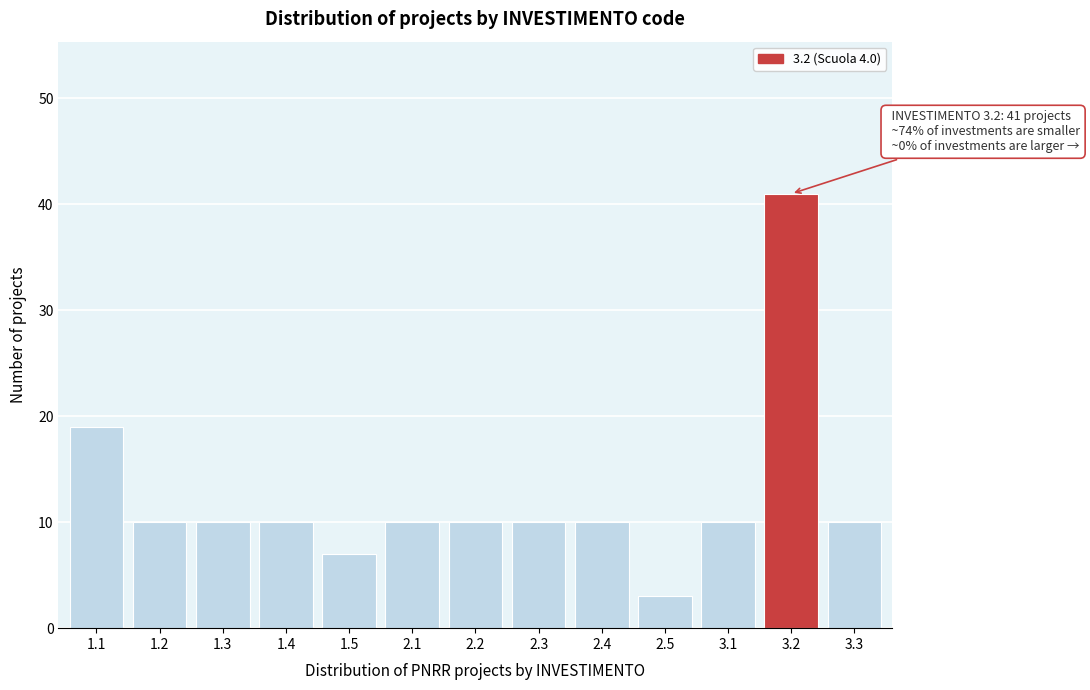

Reading left to right, list all the values displayed in this chart.

19	10	10	10	7	10	10	10	10	3	10	41	10